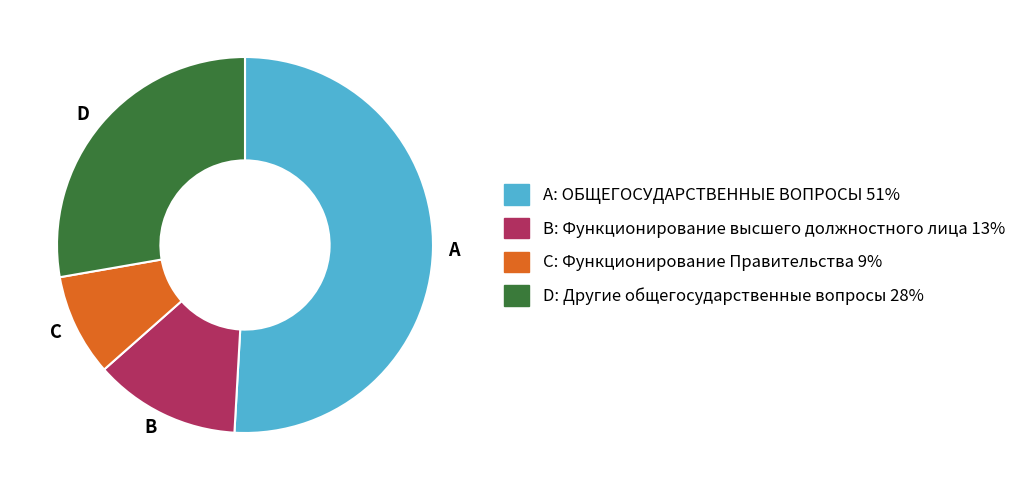

What is the majority slice?

A